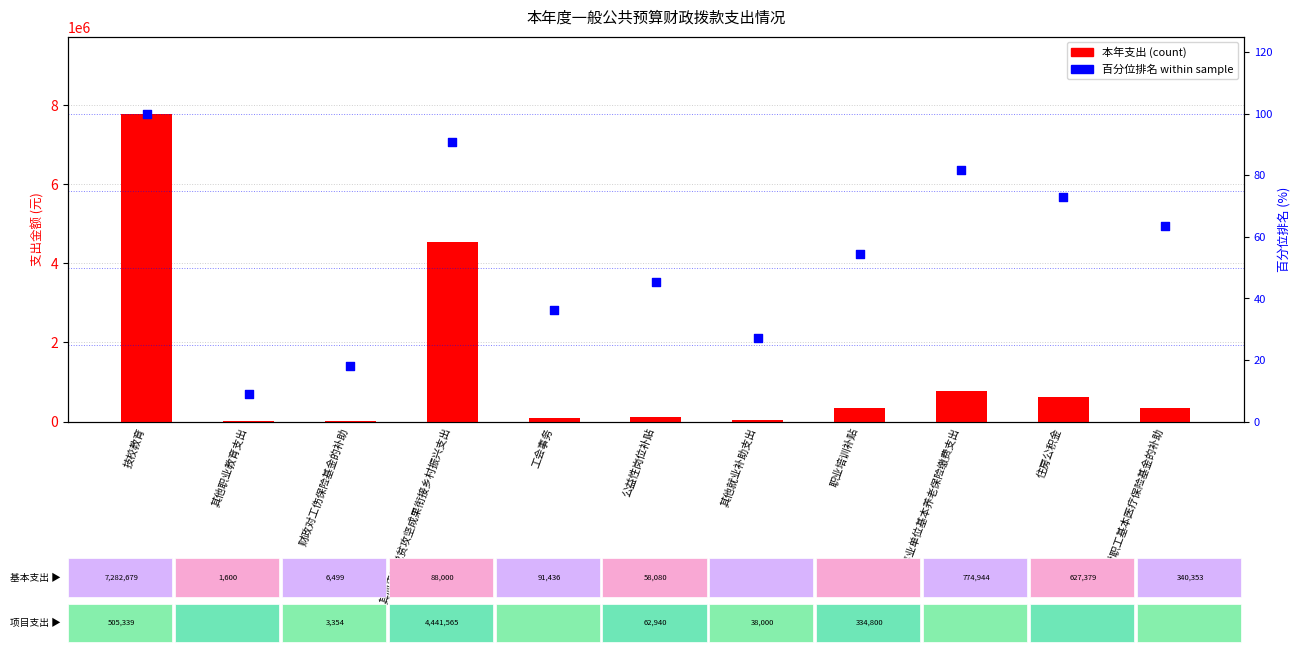

What is the total value across all series at 住房公积金?

627451.7